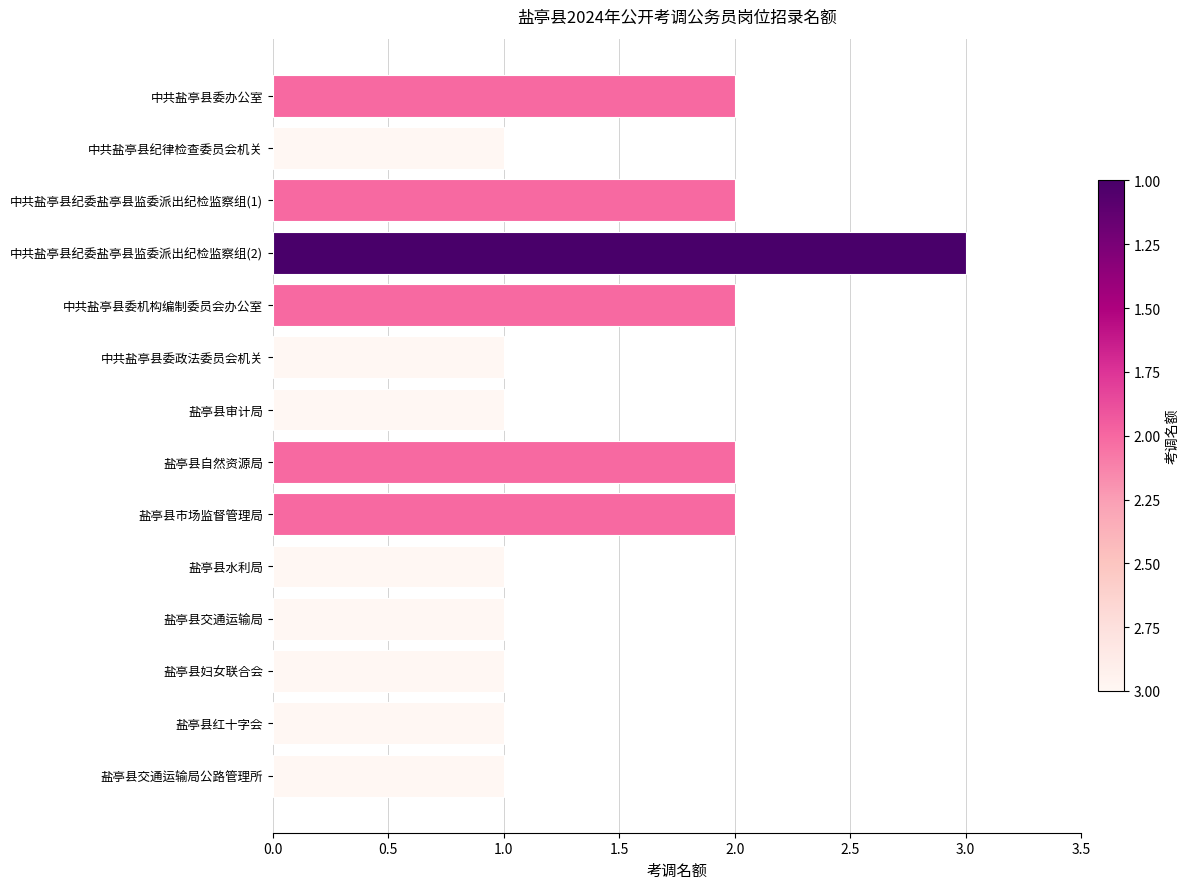

Which label corresponds to the largest value in the chart?

中共盐亭县纪委盐亭县监委派出纪检监察组(2)